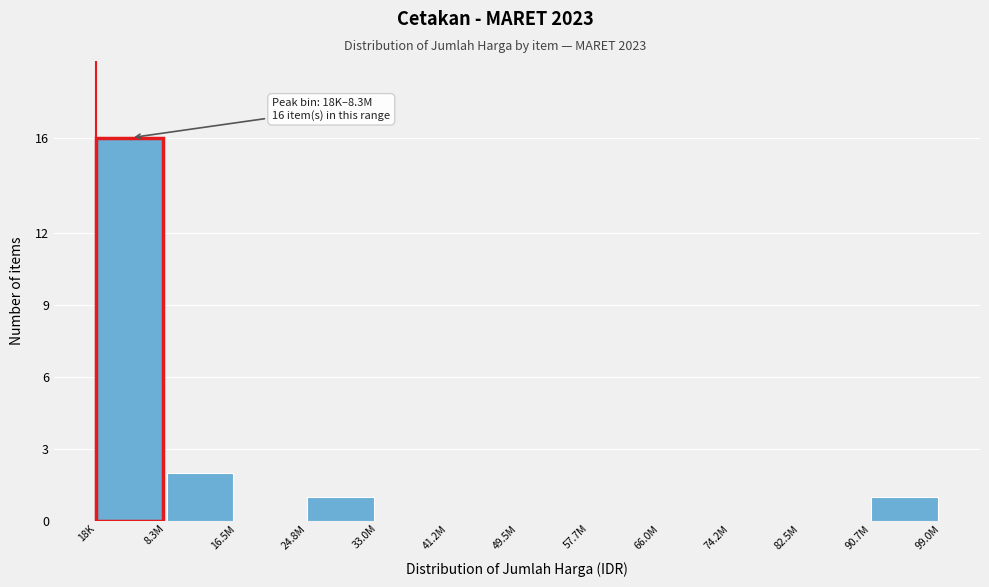

Reading left to right, transcribe all the data shown in this chart.

18K=16	8.3M=2	16.5M=0	24.8M=1	33.0M=0	41.2M=0	49.5M=0	57.7M=0	66.0M=0	74.2M=0	82.5M=0	90.7M=1